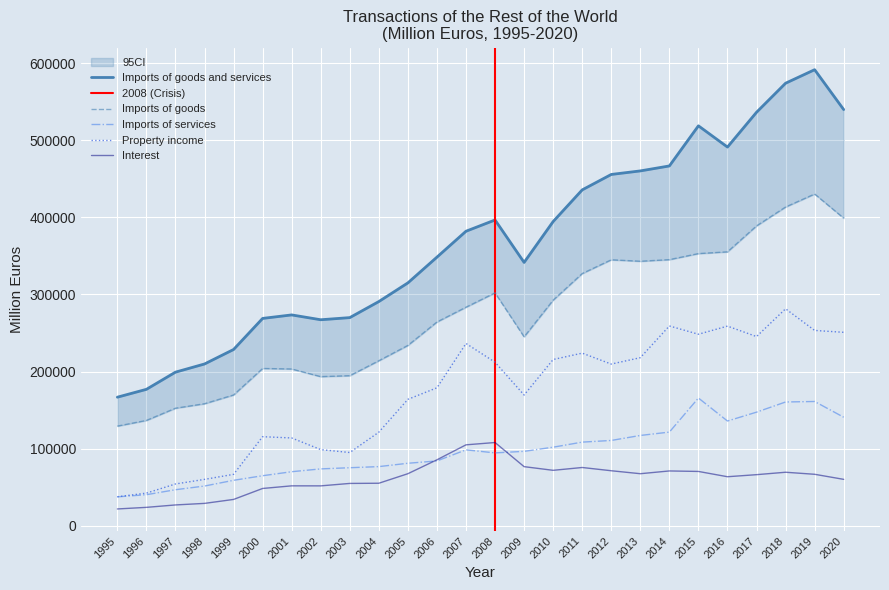

Where does the Interest series first go above 66785?

2005